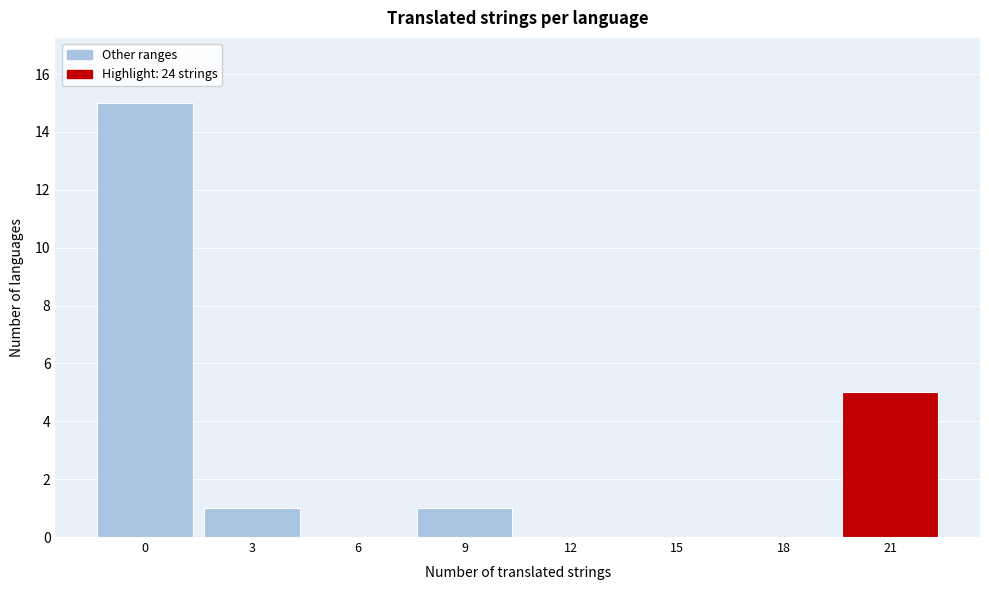

Reading right to left, list all the values displayed in this chart.

21=5	18=0	15=0	12=0	9=1	6=0	3=1	0=15